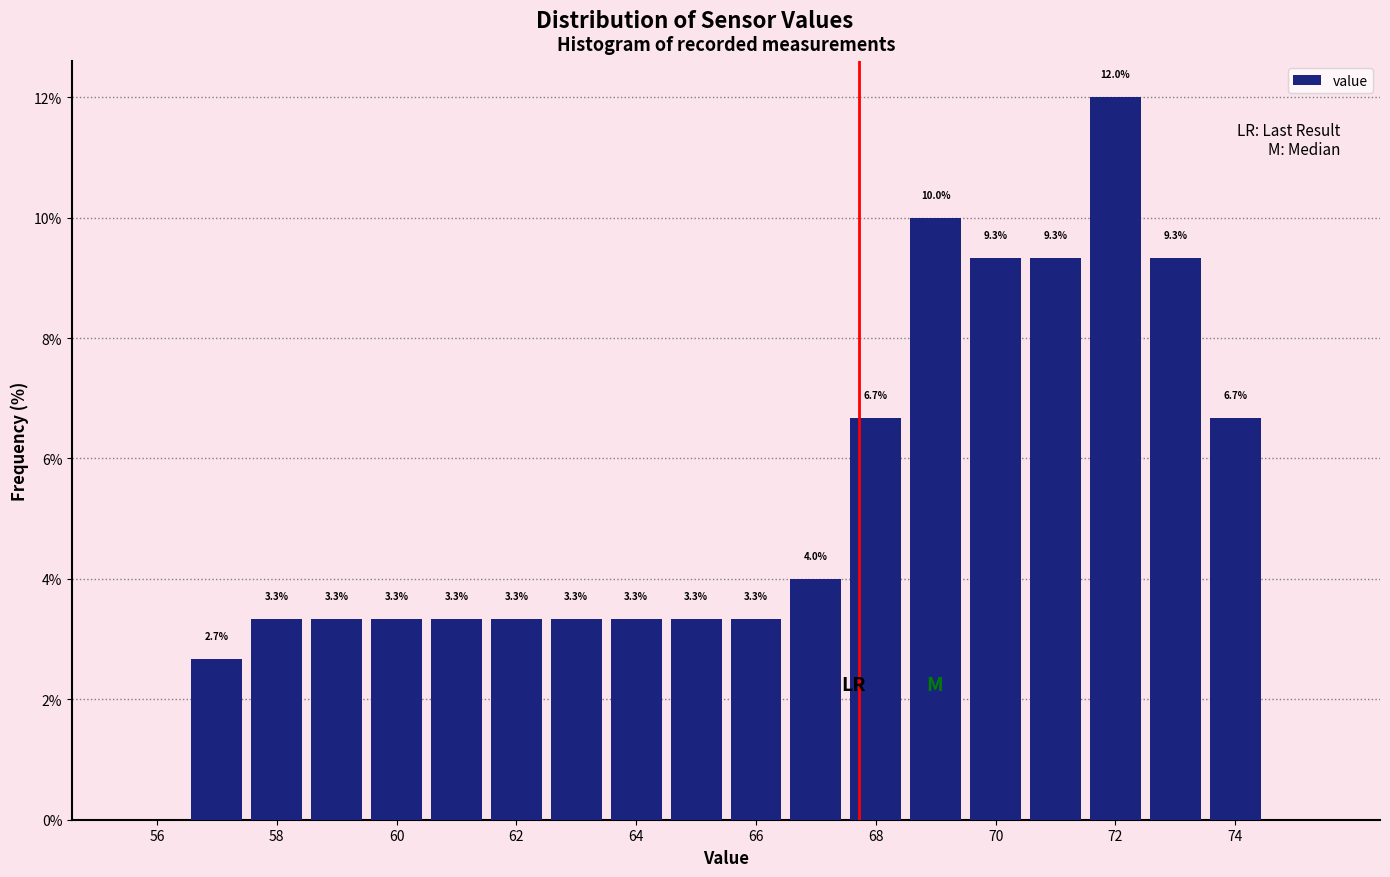

Over which range of the x-axis is the bar tallest?

71.5 to 72.5